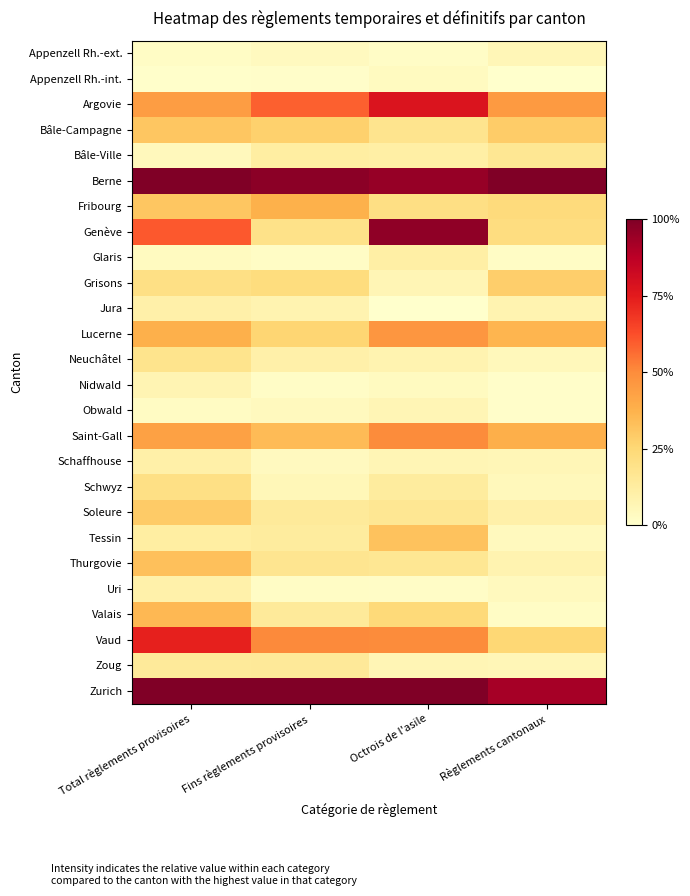

Which category has the highest value across all series?

Total règlements provisoires